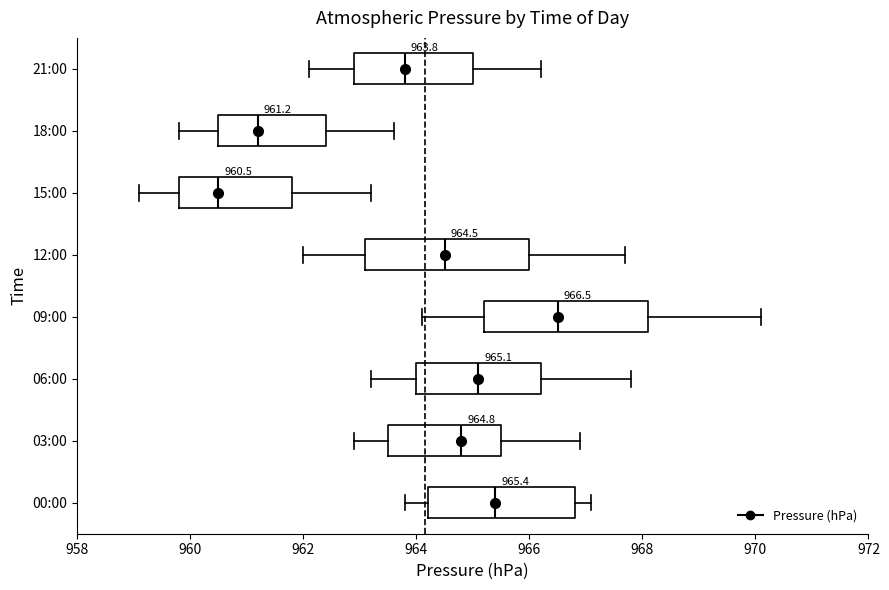

Which box's median line is the furthest to the left?

15:00